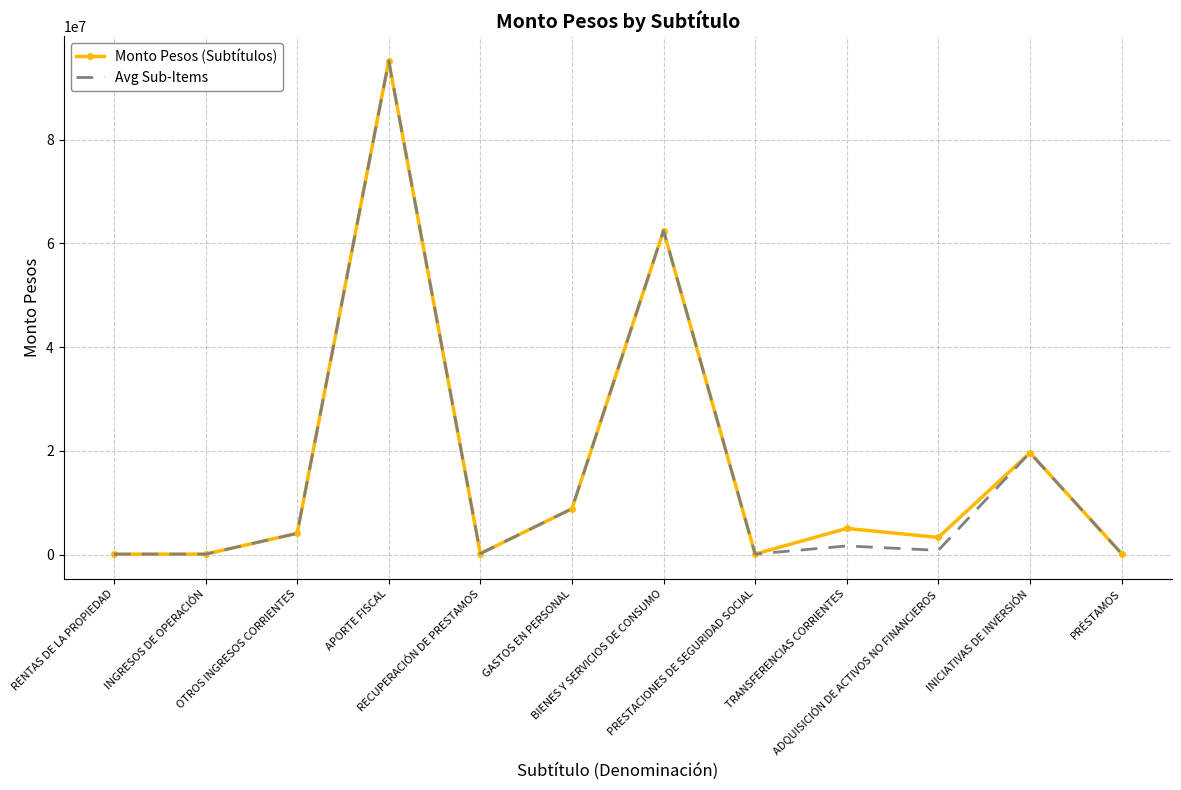

What is the smallest value displayed?

108048